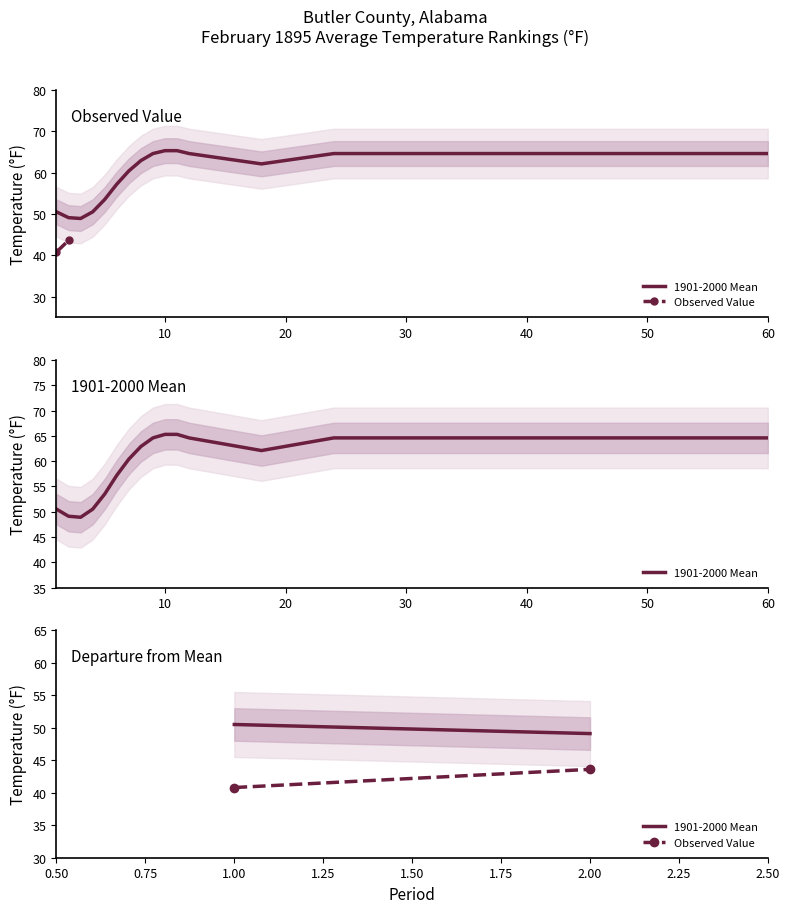

What are all the series names shown in the legend?

1901-2000 Mean, Observed Value